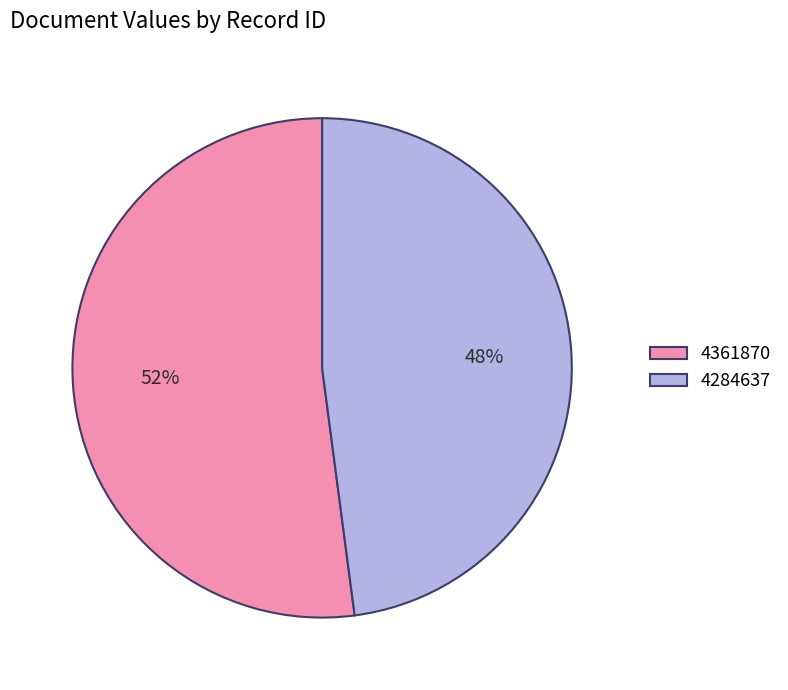

Combined, do 4361870 and 4284637 account for over 50%?

Yes